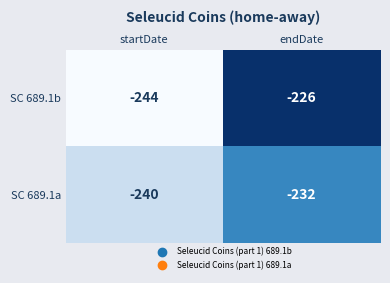

What is the difference between the SC 689.1a values at endDate and startDate?

8